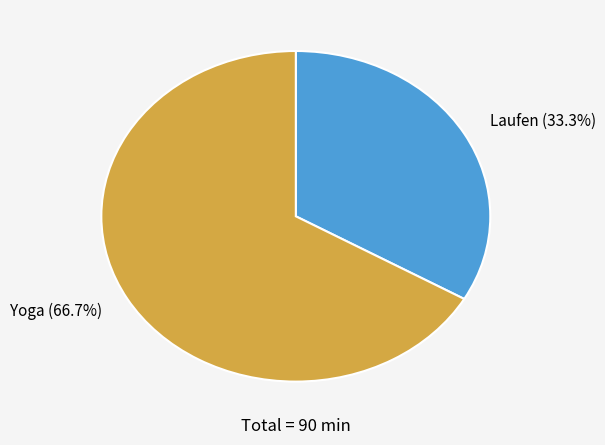

To the nearest percent, what is the average slice percentage?

50%